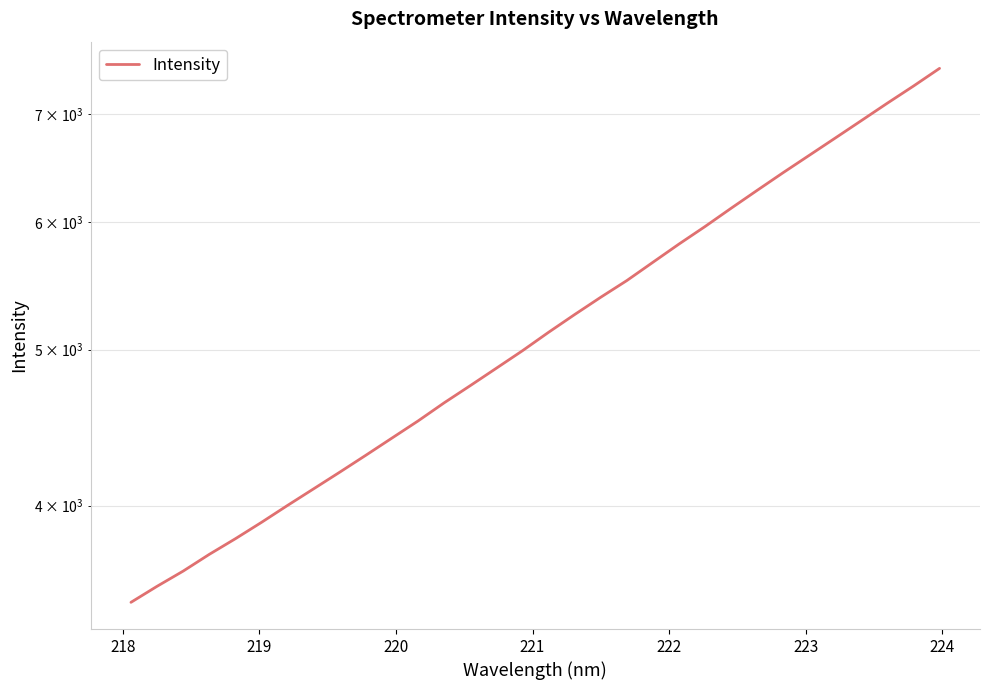

Does the chart display data point markers on the line(s)?

No